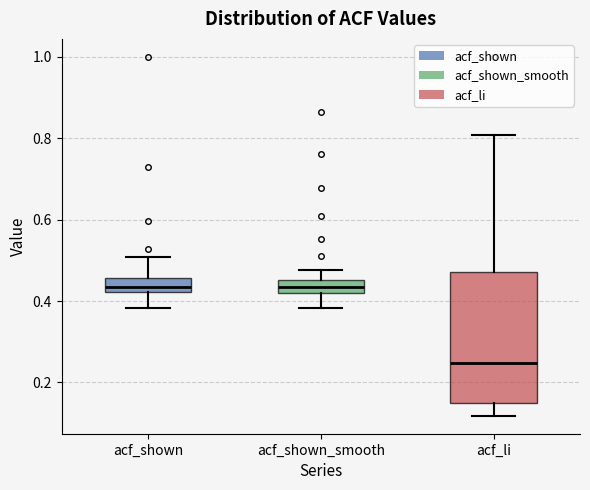

Where is the lower edge of the box for acf_shown on the y-axis? The values are not printed on the chart, so give them approximately, as read against the axis.

0.42